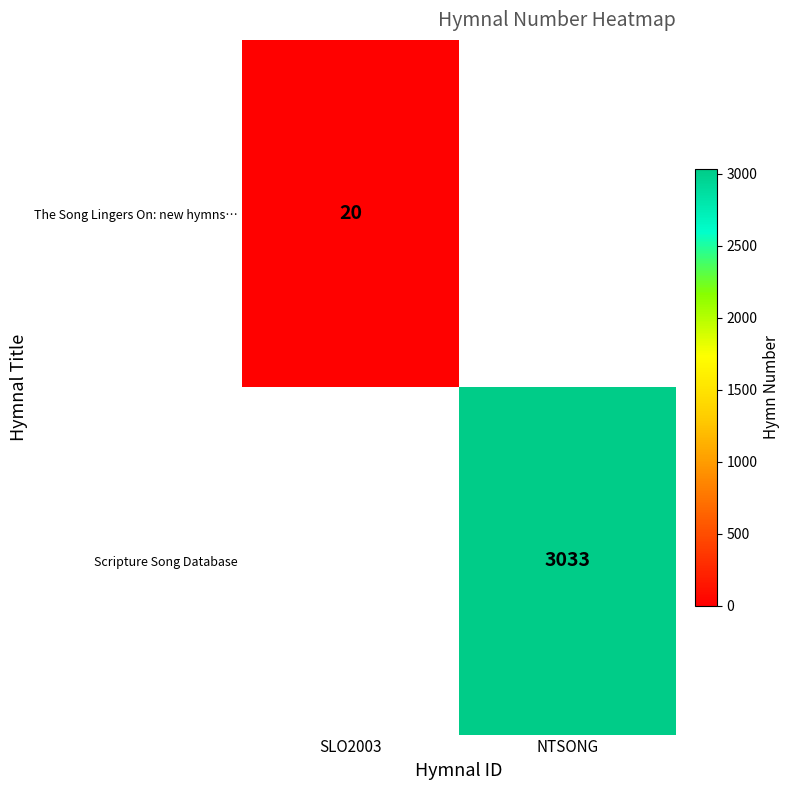

The Scripture Song Database series shows 5402 at NTSONG. True or false?

False